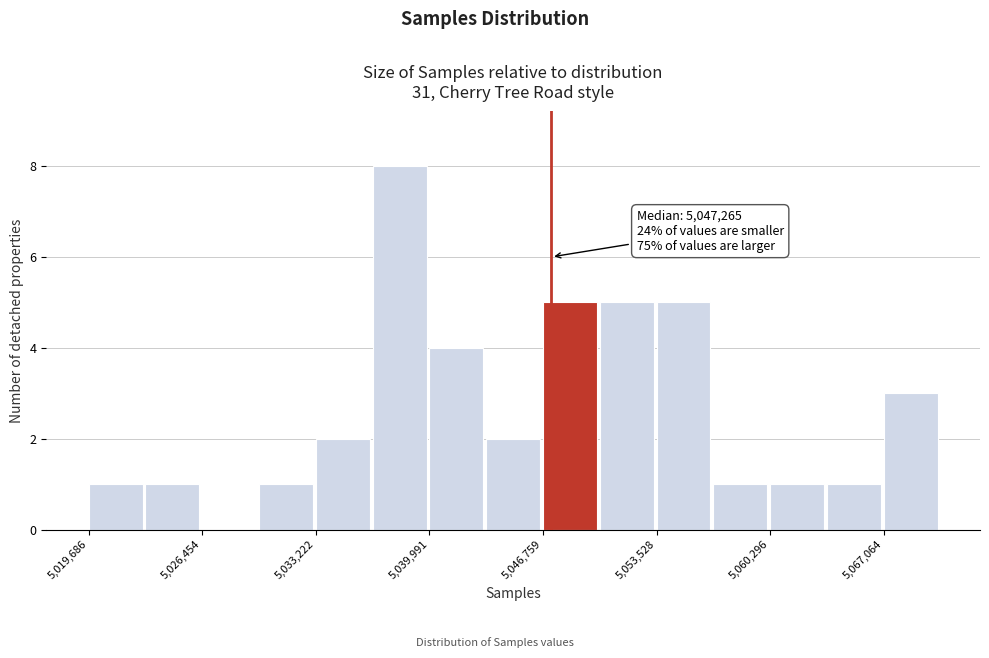

Read against the x-axis, roughly where is the centre of the tallest bar?

5038000